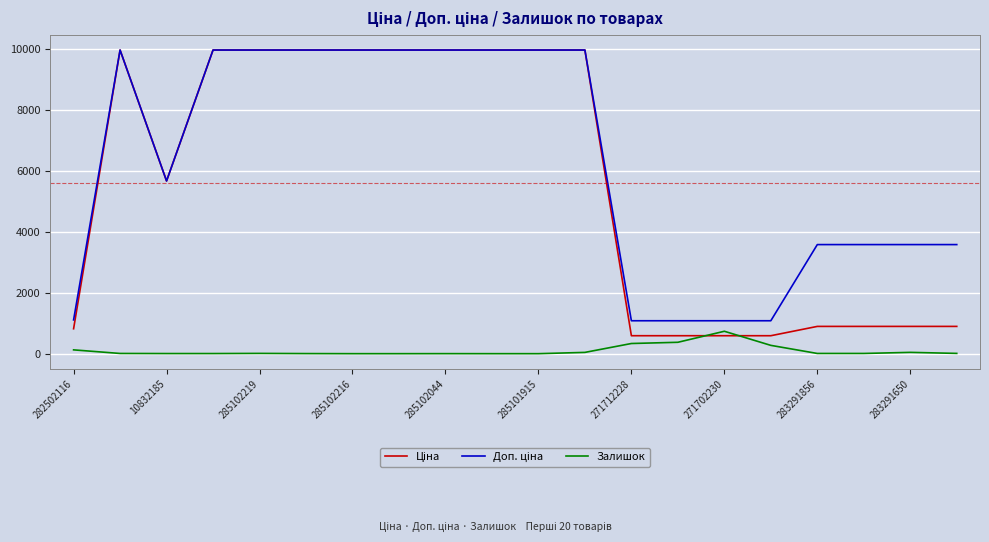

What is the maximum value for Залишок?

736.0